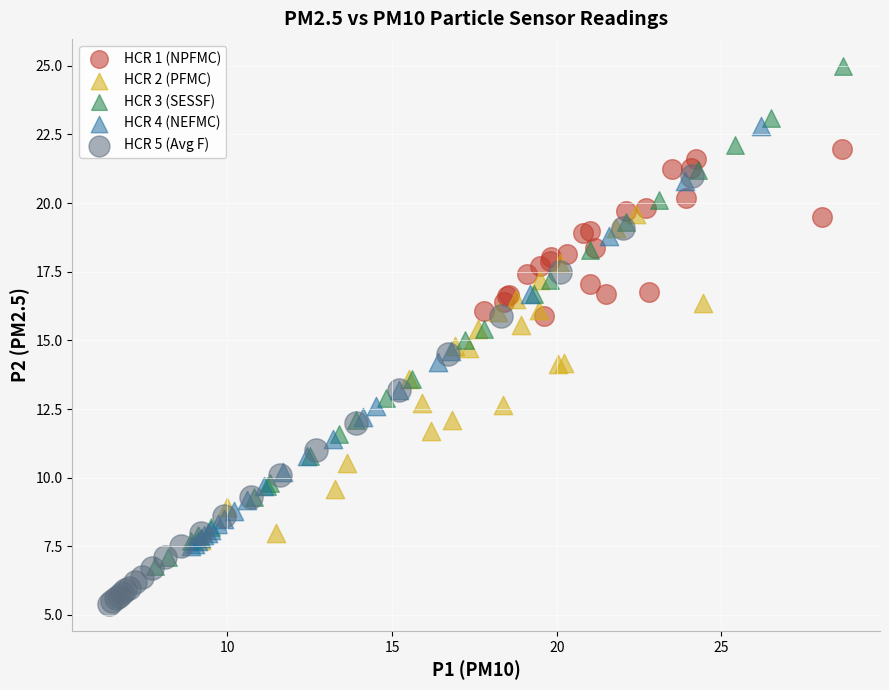

Which series contains the lowest Y value?

HCR 5 (Avg F)